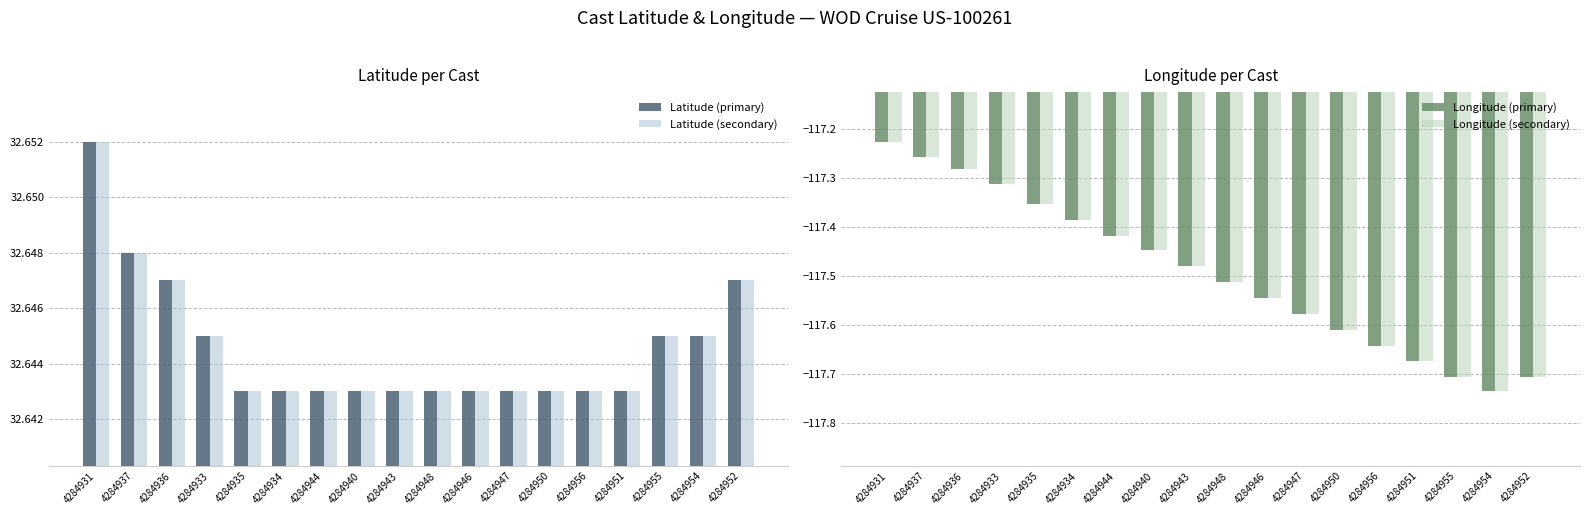

How many categories are shown in the chart?

18